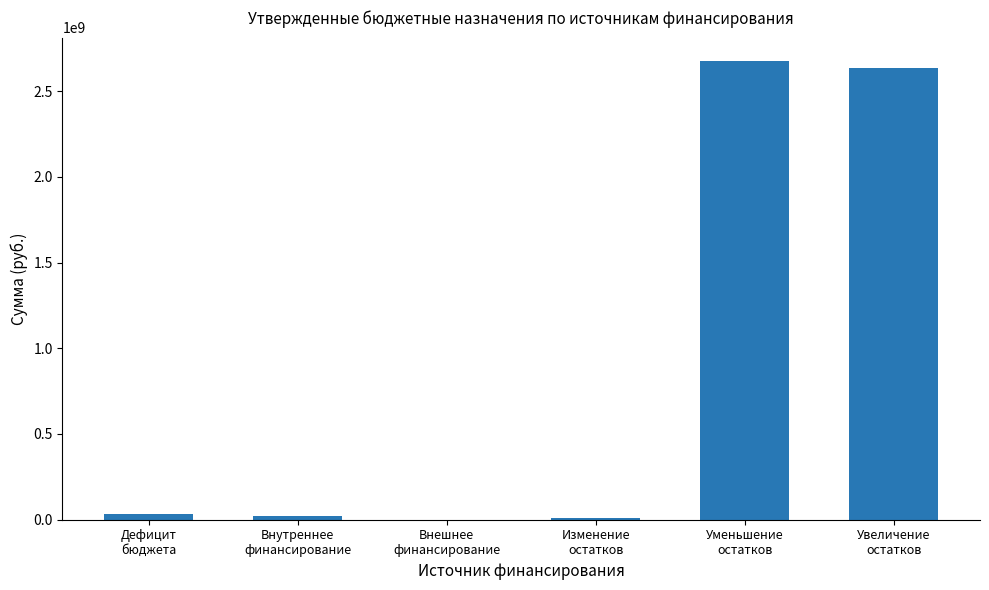

What is the sum of all values?

5371846762.7